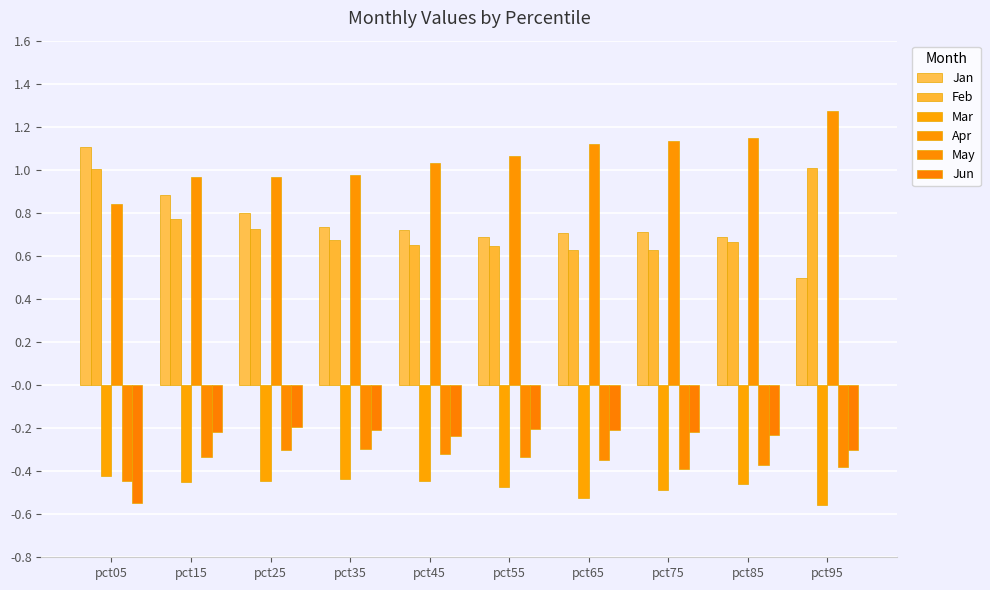

Reading left to right, what are all the values shown in this chart?

Jan: pct05=1.1	pct15=0.9	pct25=0.8	pct35=0.7	pct45=0.7	pct55=0.7	pct65=0.7	pct75=0.7	pct85=0.7	pct95=0.5
Feb: pct05=1.0	pct15=0.8	pct25=0.7	pct35=0.7	pct45=0.7	pct55=0.6	pct65=0.6	pct75=0.6	pct85=0.7	pct95=1.0
Mar: pct05=-0.4	pct15=-0.5	pct25=-0.4	pct35=-0.4	pct45=-0.4	pct55=-0.5	pct65=-0.5	pct75=-0.5	pct85=-0.5	pct95=-0.6
Apr: pct05=0.8	pct15=1.0	pct25=1.0	pct35=1.0	pct45=1.0	pct55=1.1	pct65=1.1	pct75=1.1	pct85=1.1	pct95=1.3
May: pct05=-0.4	pct15=-0.3	pct25=-0.3	pct35=-0.3	pct45=-0.3	pct55=-0.3	pct65=-0.3	pct75=-0.4	pct85=-0.4	pct95=-0.4
Jun: pct05=-0.5	pct15=-0.2	pct25=-0.2	pct35=-0.2	pct45=-0.2	pct55=-0.2	pct65=-0.2	pct75=-0.2	pct85=-0.2	pct95=-0.3